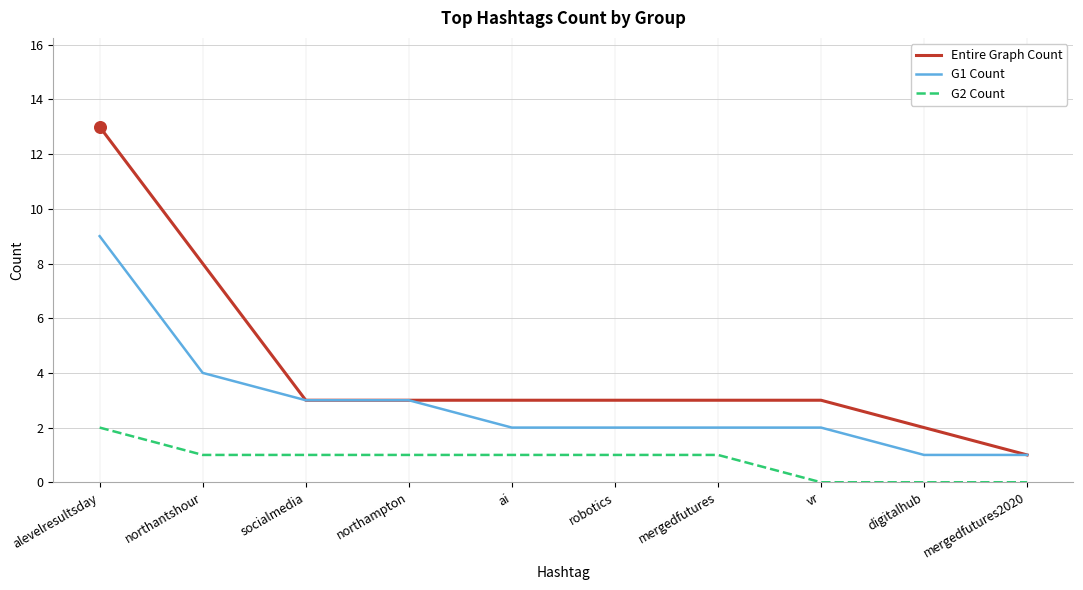

Is the value of Entire Graph Count at northantshour greater than the value of G2 Count at socialmedia?

Yes